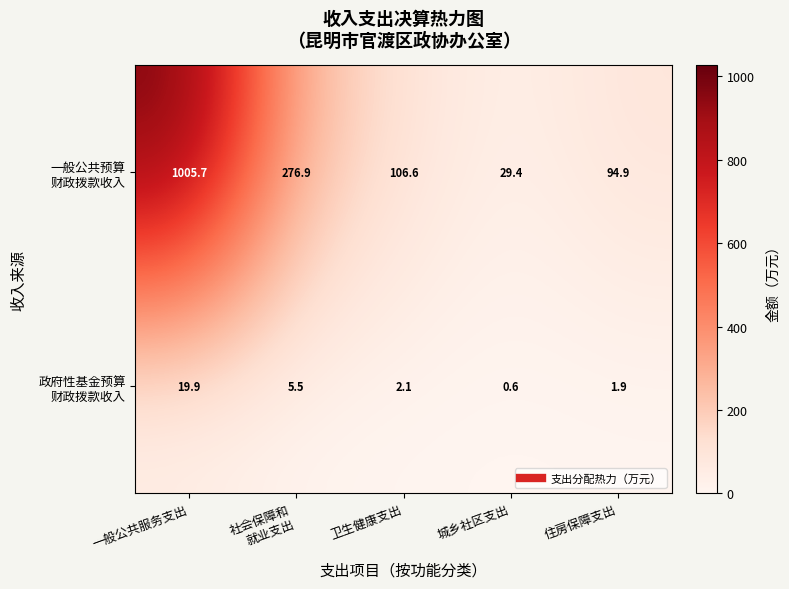

What is the spread (max minus min) of values at 住房保障支出?

93.0